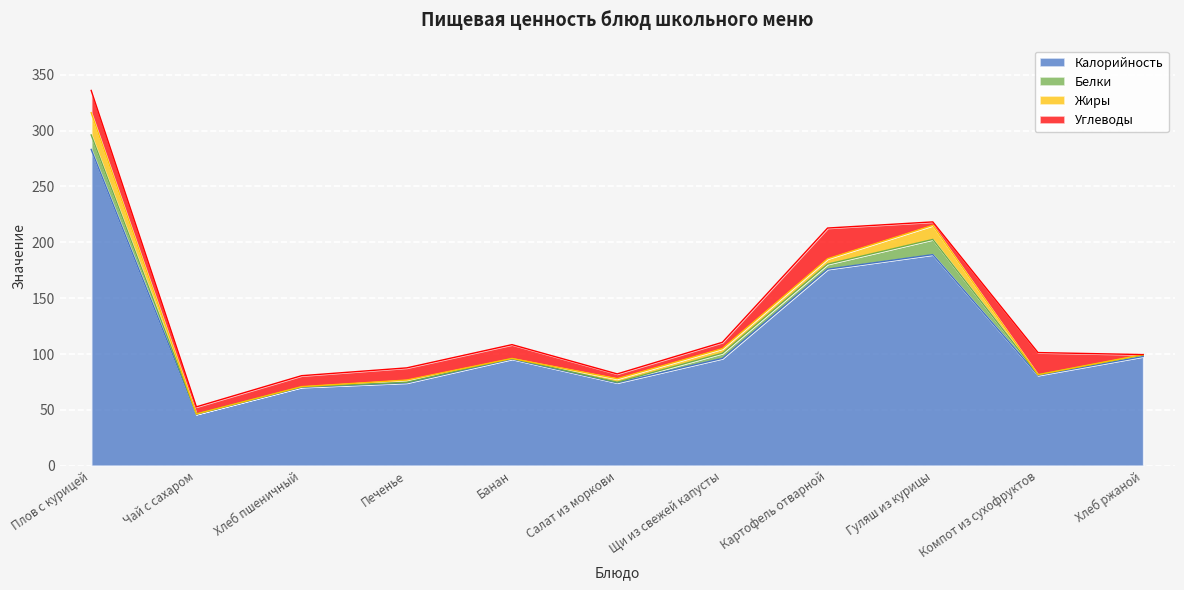

How many lines are shown in the chart?

4